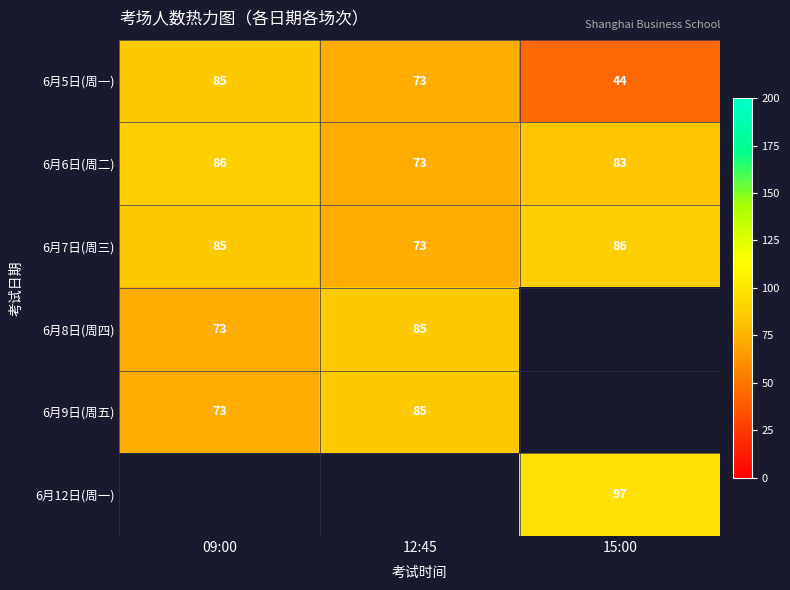

Rank the categories by 6月7日(周三) value from lowest to highest.

12:45, 09:00, 15:00